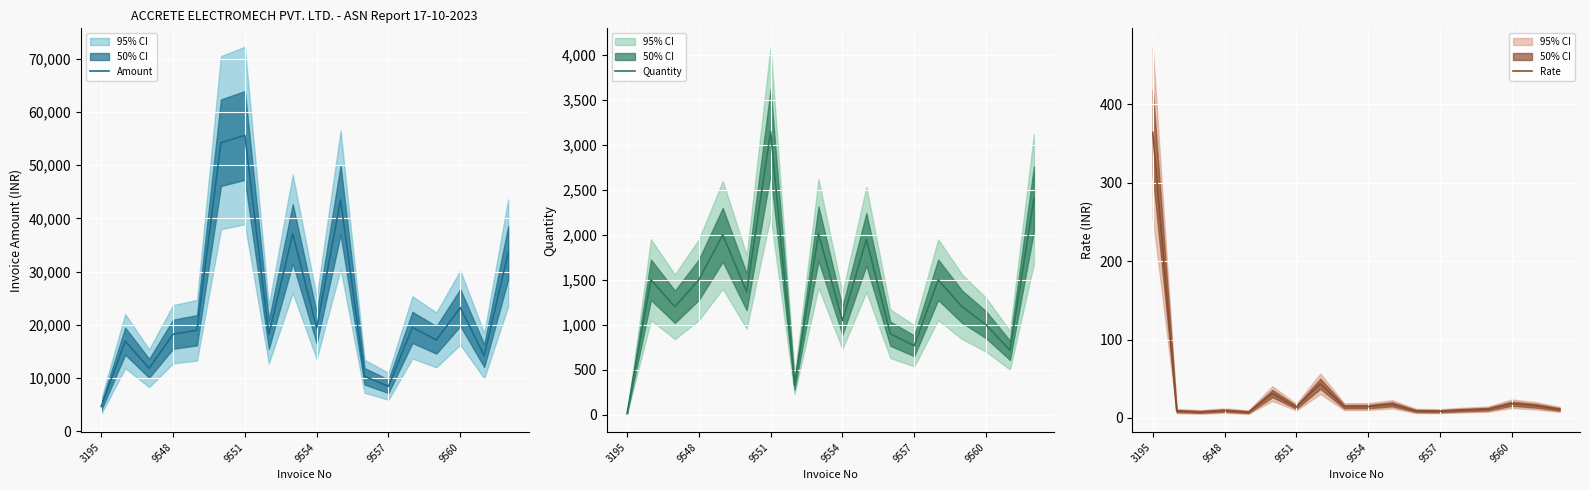

The Amount series shows 8436.2 at 9557. True or false?

True